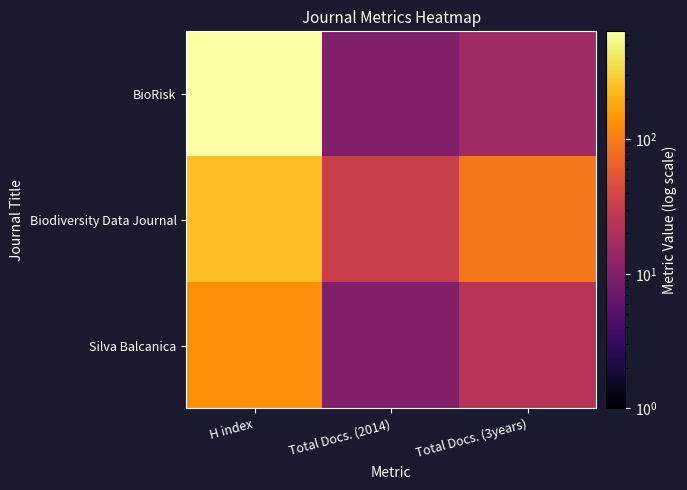

Which has a higher value, Total Docs. (3years) or H index?

H index